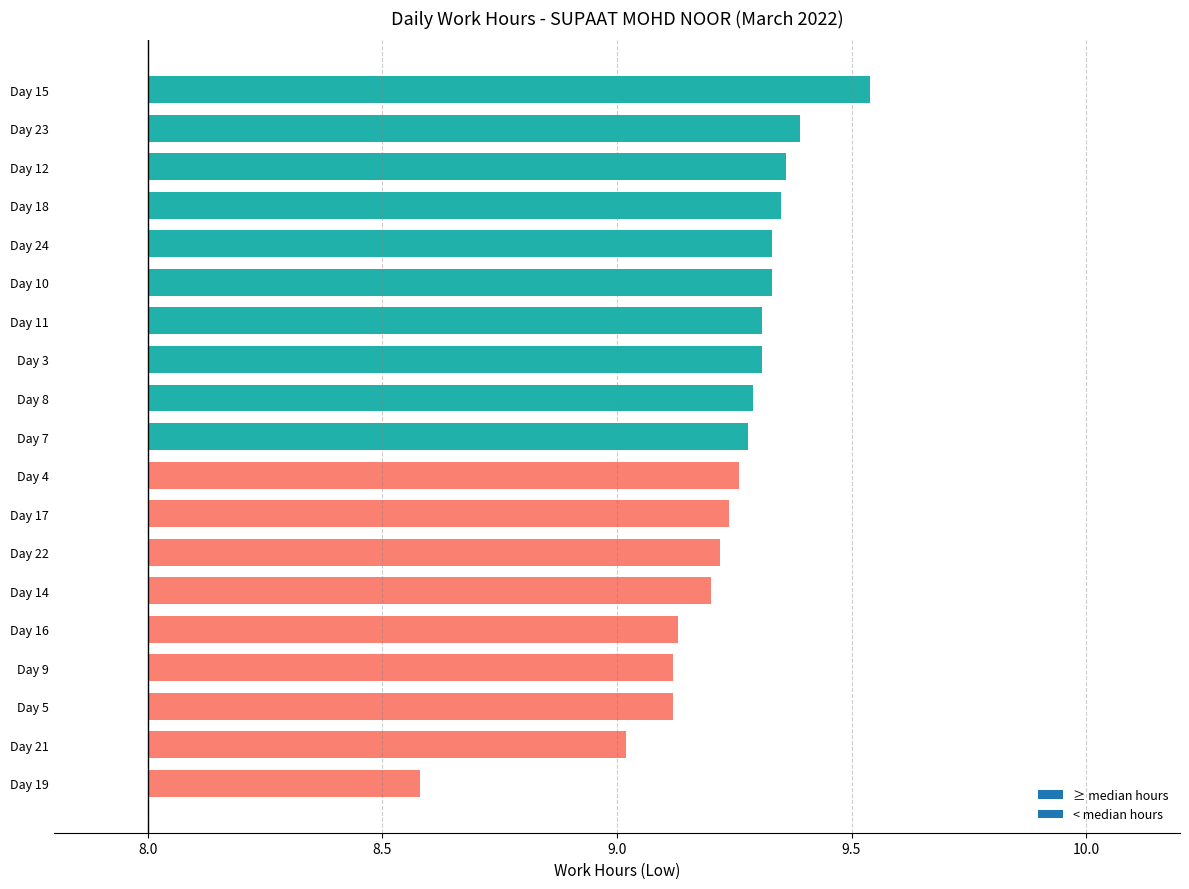

How many categories are shown in the chart?

19